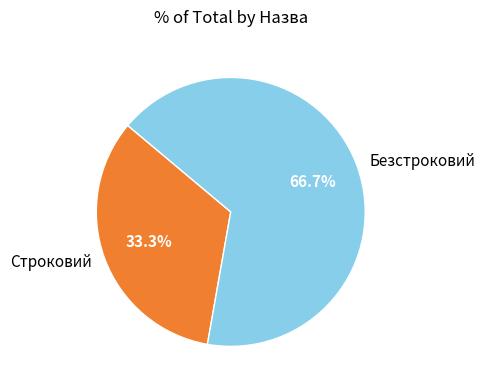

How many slices are in this pie chart?

2